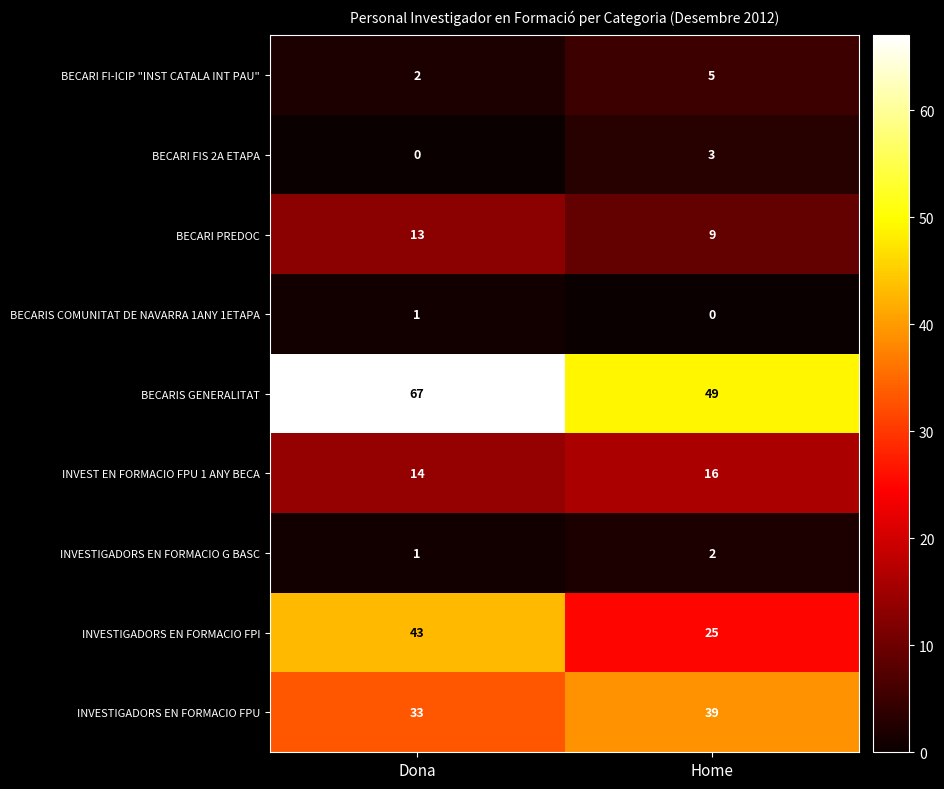

What is the difference between the maximum and minimum values in the BECARI PREDOC series?

4